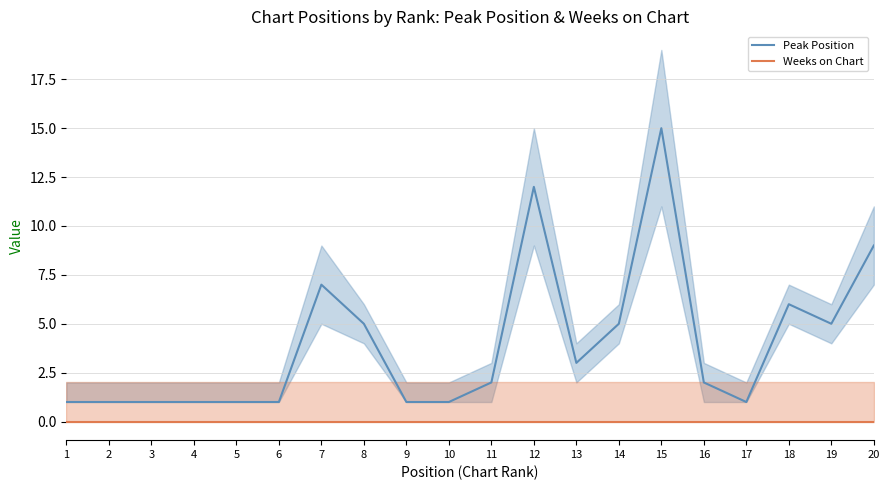

At which category does Peak Position reach its first local peak?

7